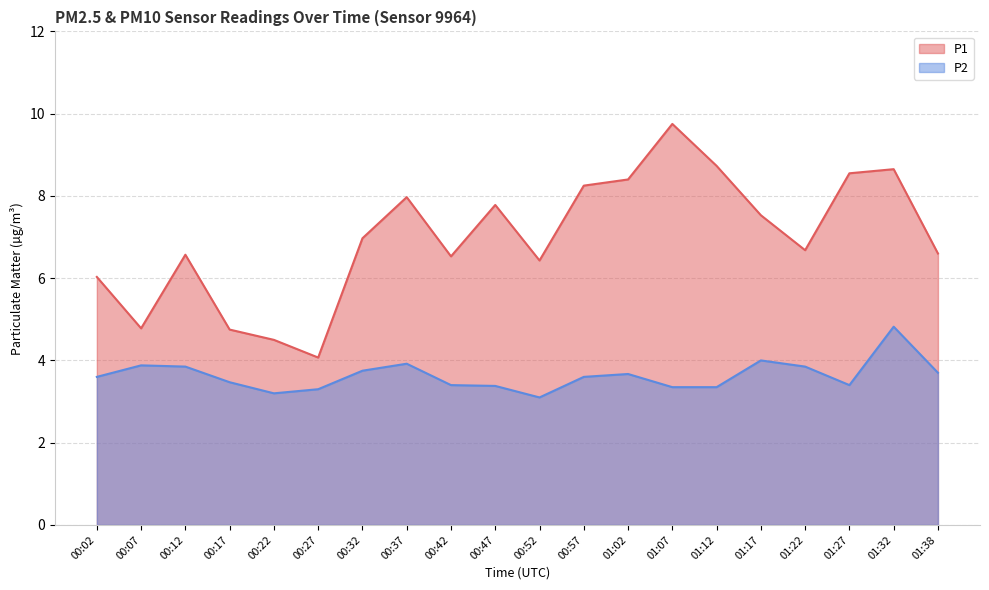

At which label does P1 reach its minimum?

00:27